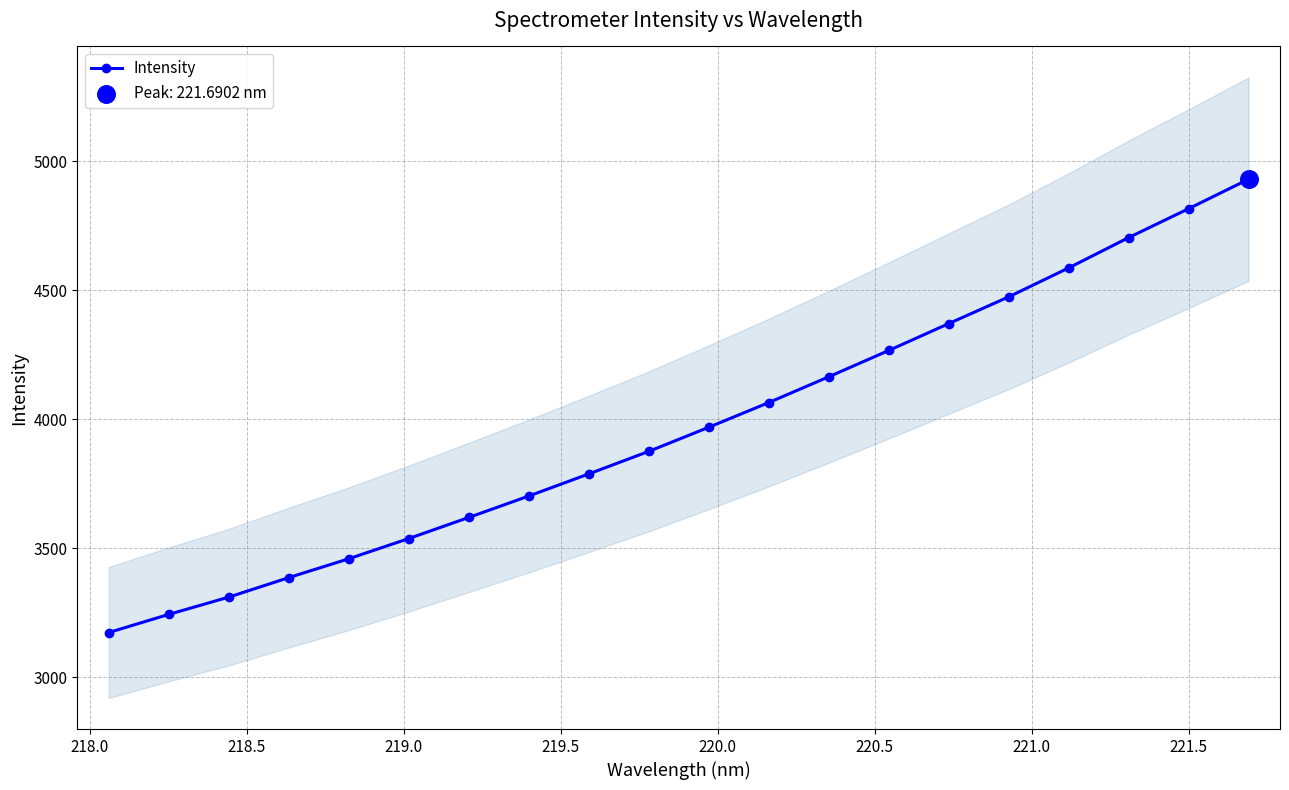

True or false: Intensity has more than 2 interior local peaks.

False